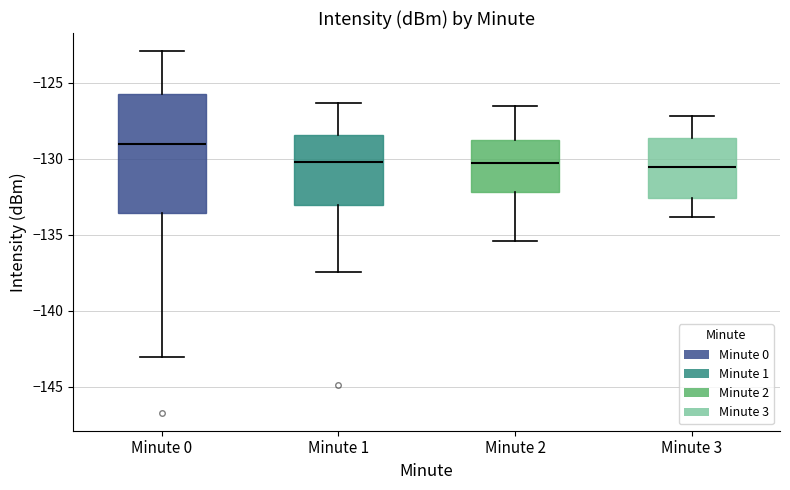

Reading left to right, transcribe this box plot: for each box, give where its median line is, the range the box spans, and where its two whiskers end, as read against the y-axis. The values are not printed on the chart, so give them approximately, as read against the axis.

Minute 0: median -129.0, box -133.5 to -125.5, whiskers -143.0 to -123.0
Minute 1: median -130.0, box -133.0 to -128.5, whiskers -137.5 to -126.5
Minute 2: median -130.5, box -132.0 to -128.5, whiskers -135.5 to -126.5
Minute 3: median -130.5, box -132.5 to -128.5, whiskers -134.0 to -127.0